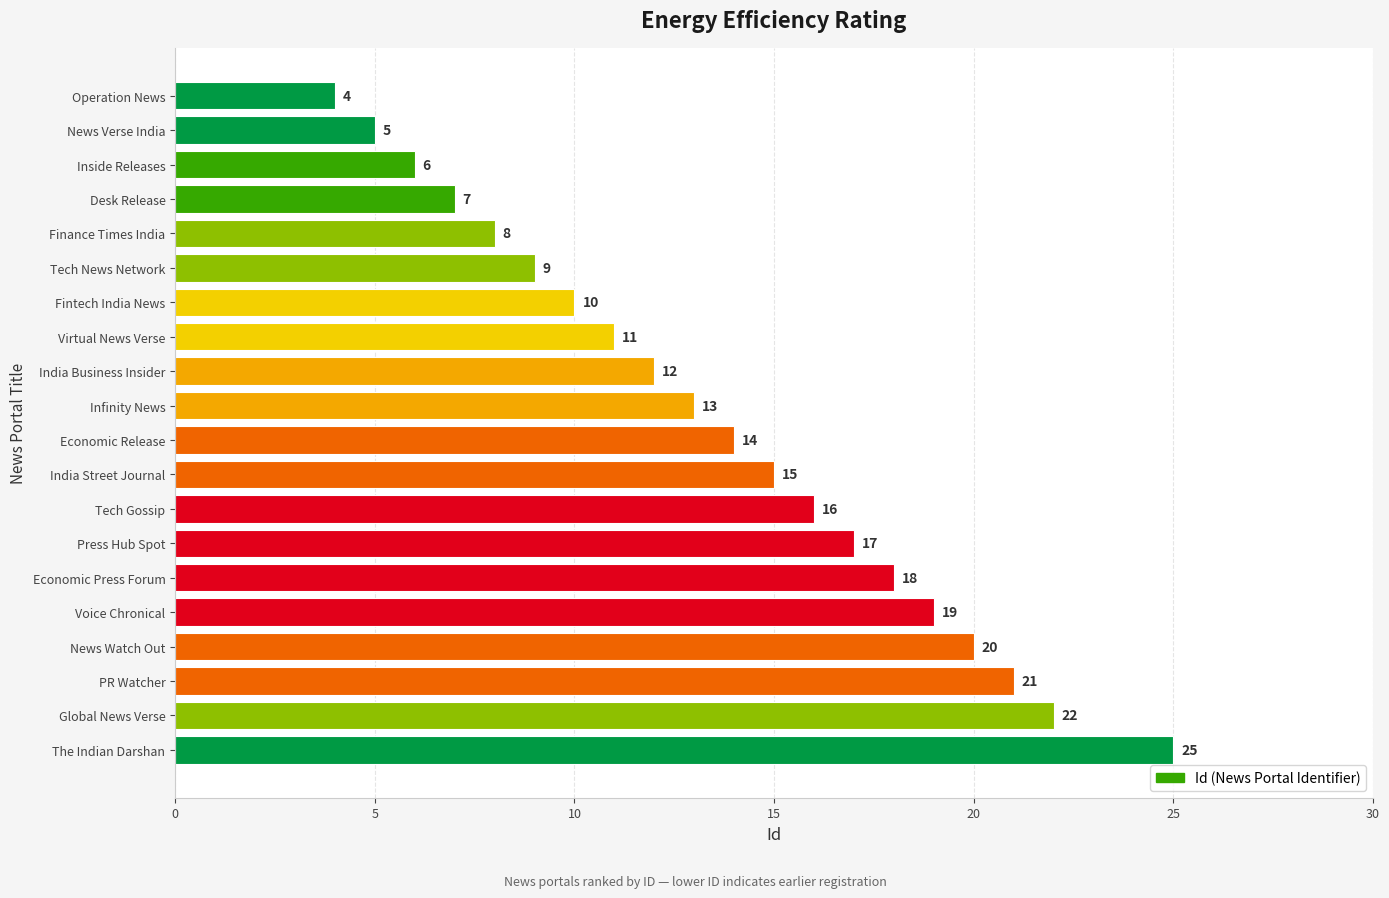

What position from the bottom is India Business Insider?

12